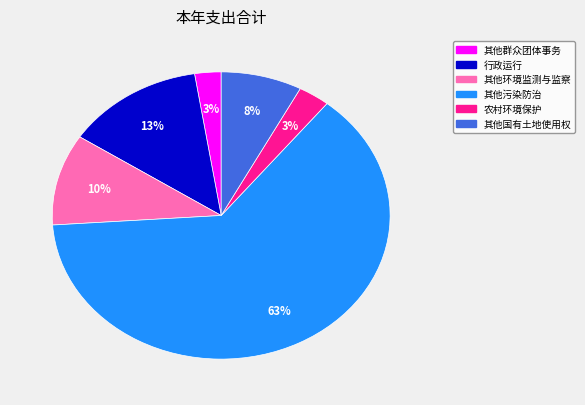

To the nearest percent, what is the average slice percentage?

17%